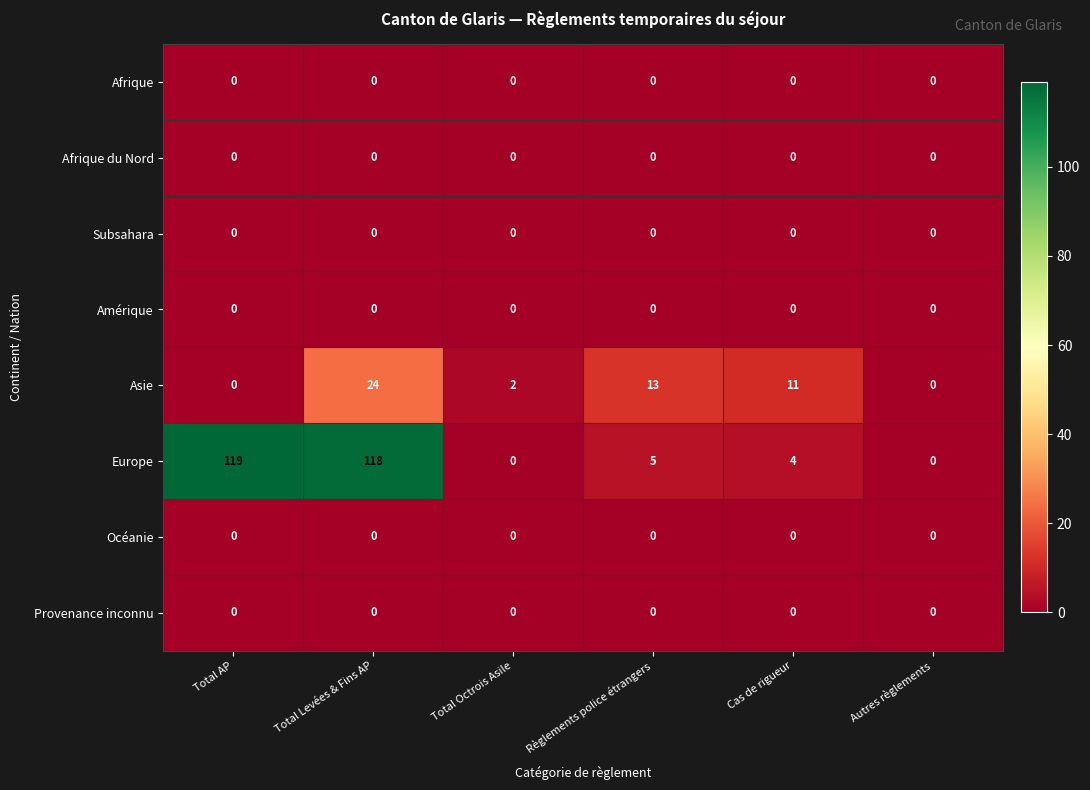

What is the maximum value shown in the chart?

119